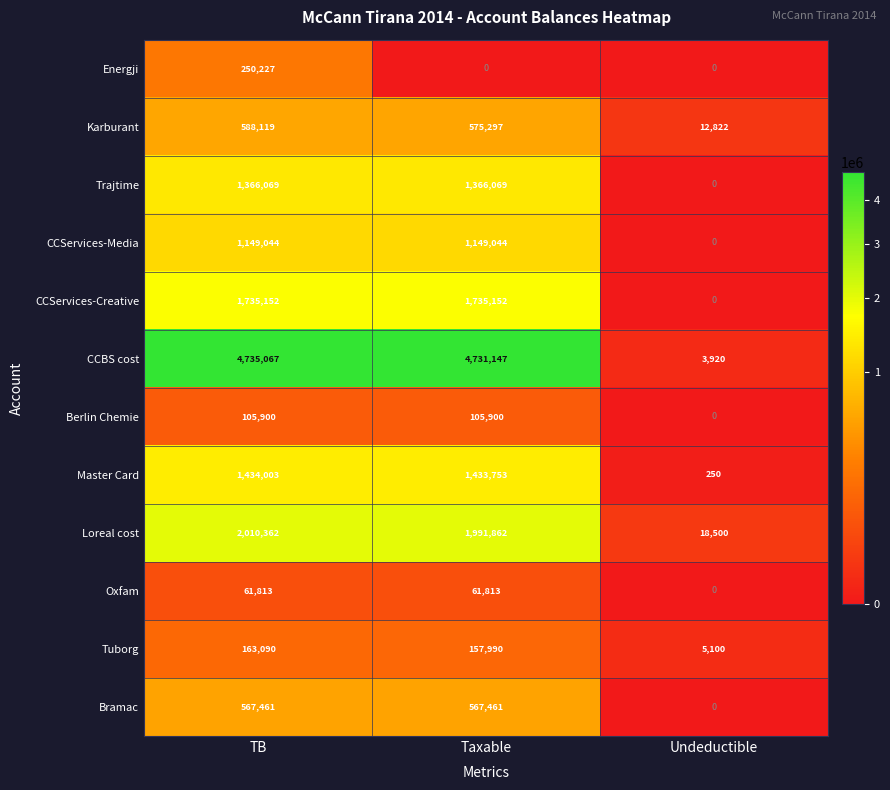

How many values in the Loreal cost series are below 1991862?

1